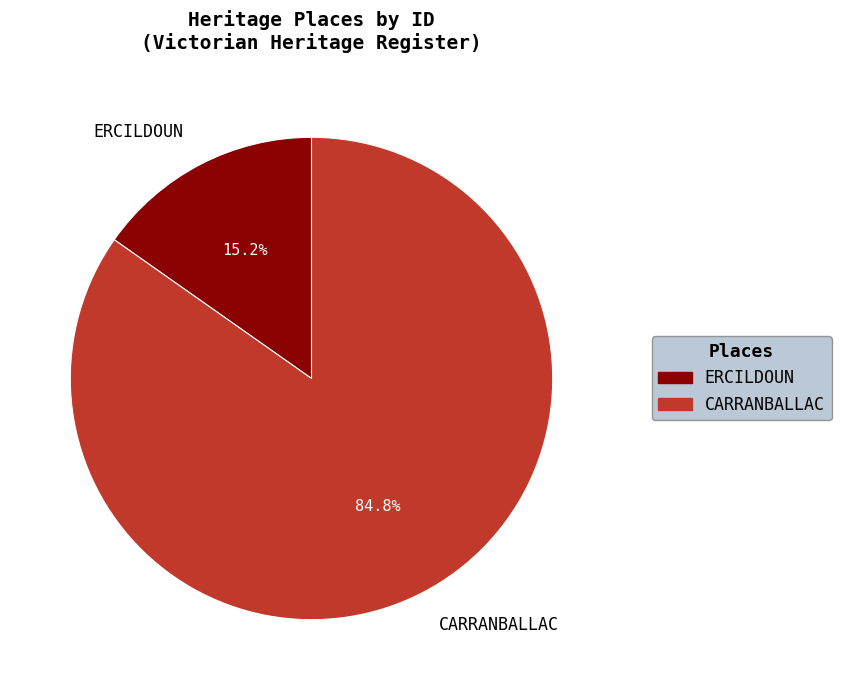

Is it true that CARRANBALLAC is 96% of the pie?

False